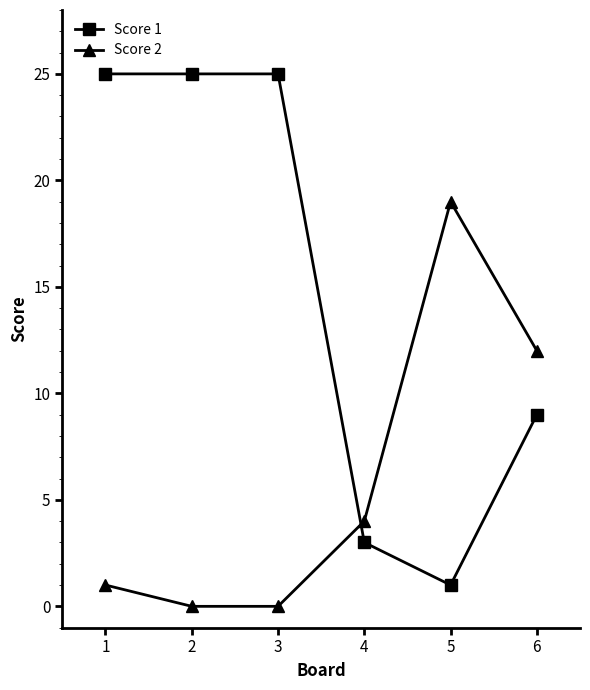

Which series has the widest spread of values?

Score 1